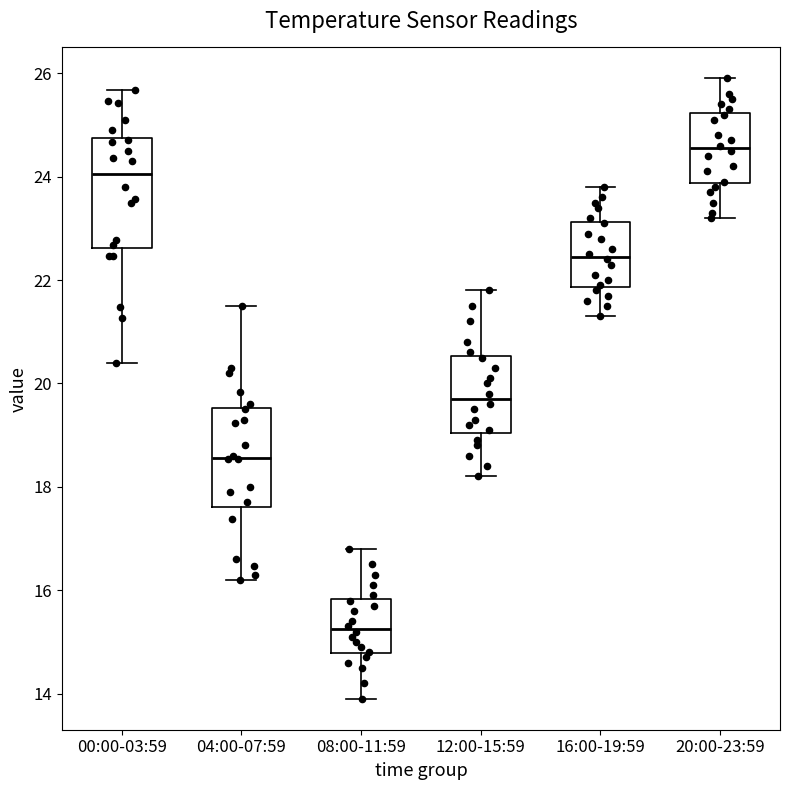

Reading left to right, read every box against the y-axis: the position of its median line, the range the box covers, and the ends of its whiskers. The values are not printed on the chart, so give them approximately, as read against the axis.

00:00-03:59: median 24.0, box 22.6 to 24.8, whiskers 20.4 to 25.6
04:00-07:59: median 18.6, box 17.6 to 19.6, whiskers 16.2 to 21.6
08:00-11:59: median 15.2, box 14.8 to 15.8, whiskers 14.0 to 16.8
12:00-15:59: median 19.8, box 19.0 to 20.6, whiskers 18.2 to 21.8
16:00-19:59: median 22.4, box 21.8 to 23.2, whiskers 21.4 to 23.8
20:00-23:59: median 24.6, box 23.8 to 25.2, whiskers 23.2 to 26.0